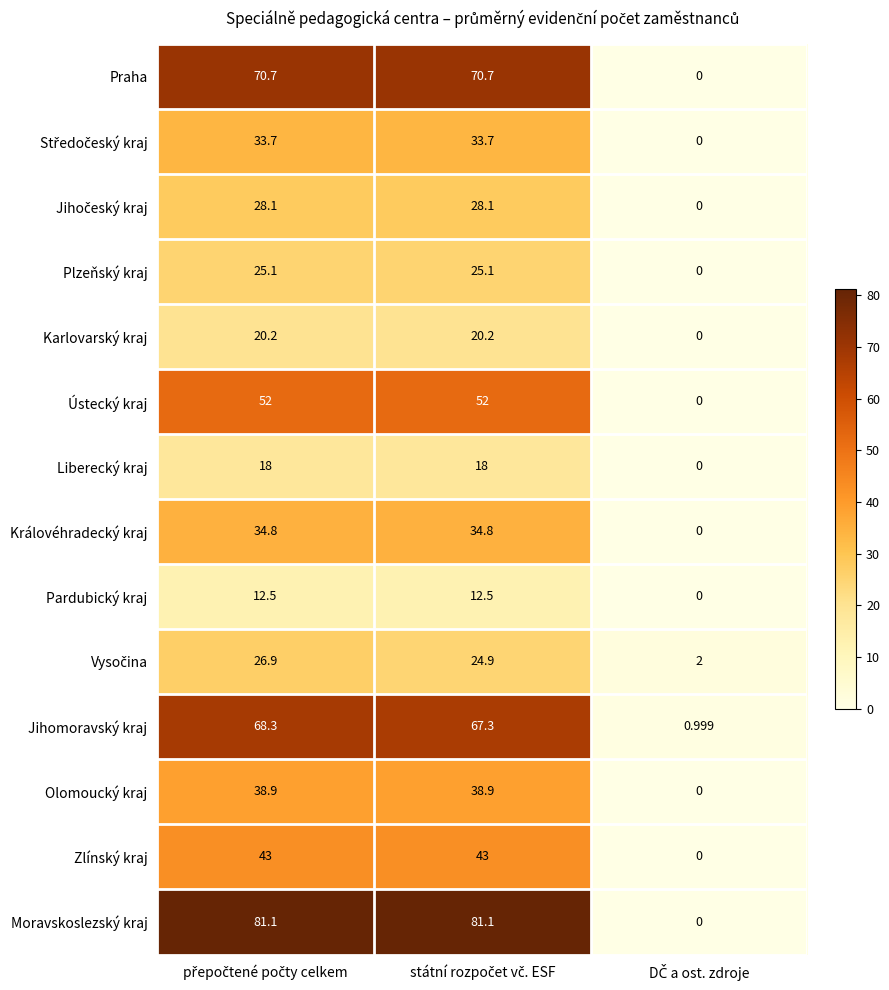

Which series has the widest spread of values?

Moravskoslezský kraj